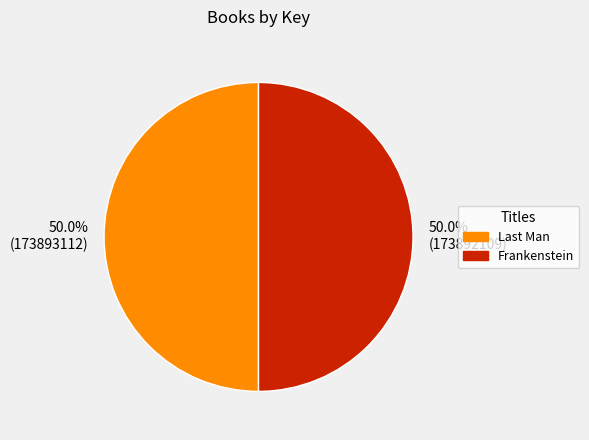

What is the ratio of the value at 50.0% (173893112) to the value at 50.0% (173892109)?

1.0